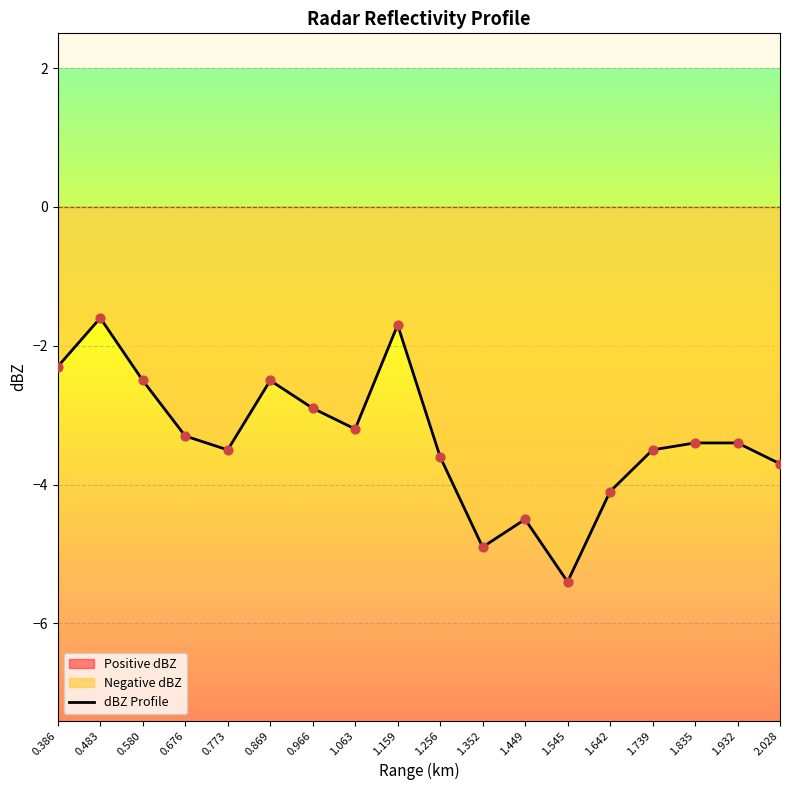

What is the change in value from 0.386 to 0.869?

-0.2